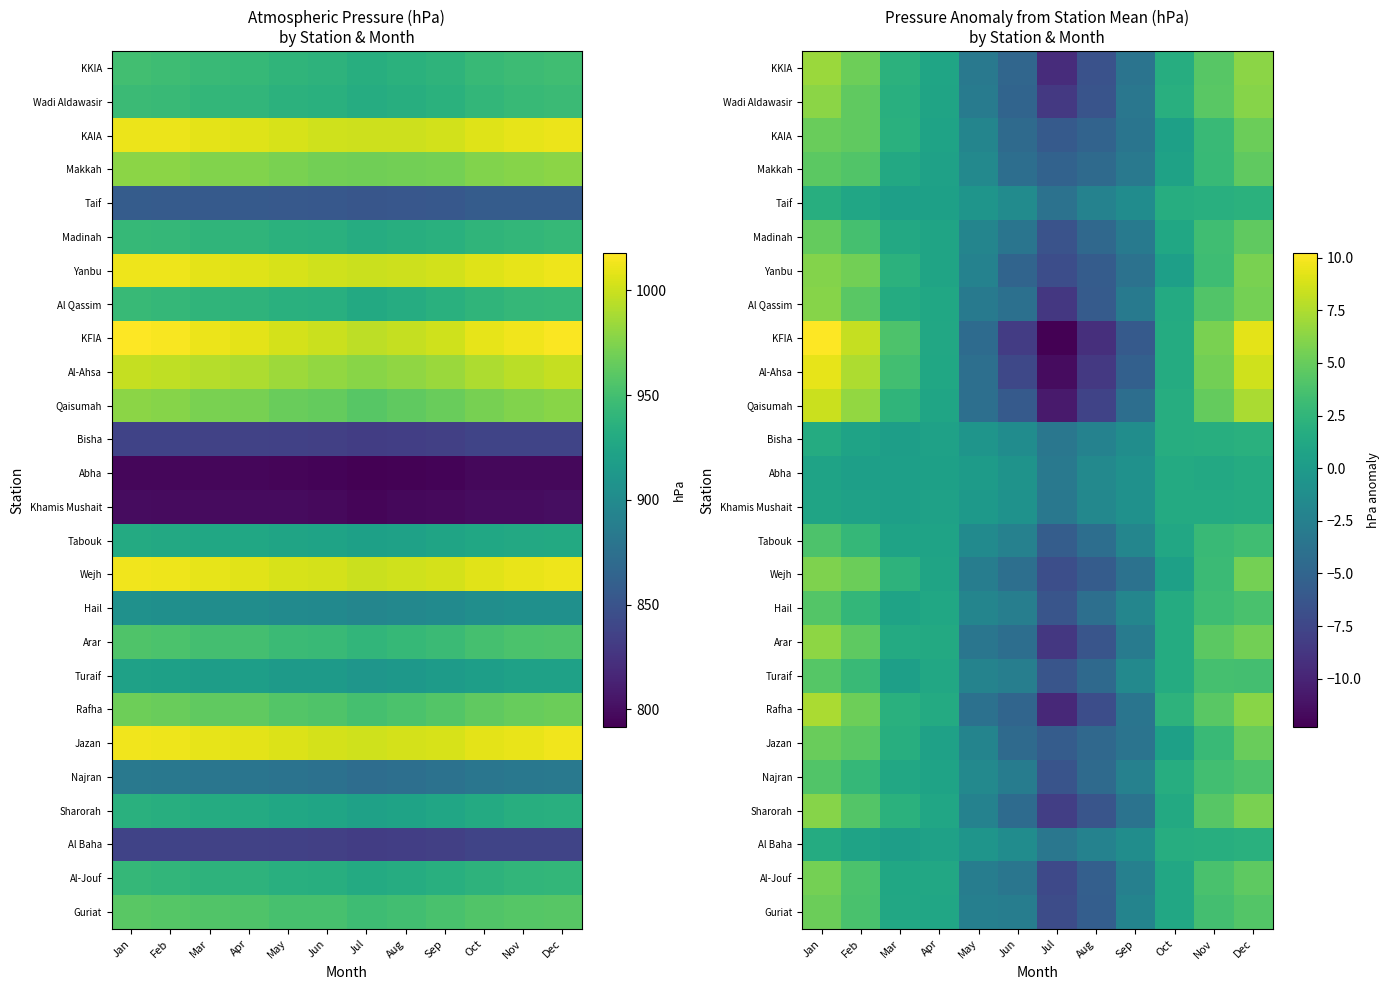

Rank the categories by KAIA value from lowest to highest.

Jul, Aug, Jun, Sep, May, Oct, Apr, Mar, Nov, Feb, Jan, Dec